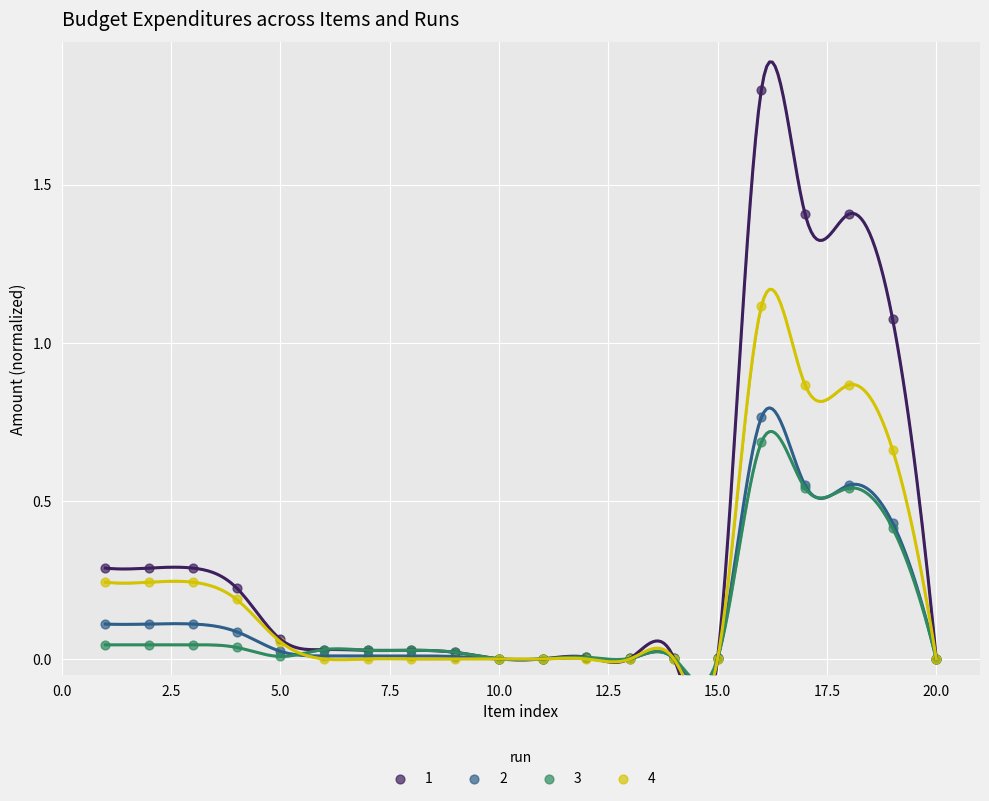

Which series has the largest Y range (max minus min)?

1